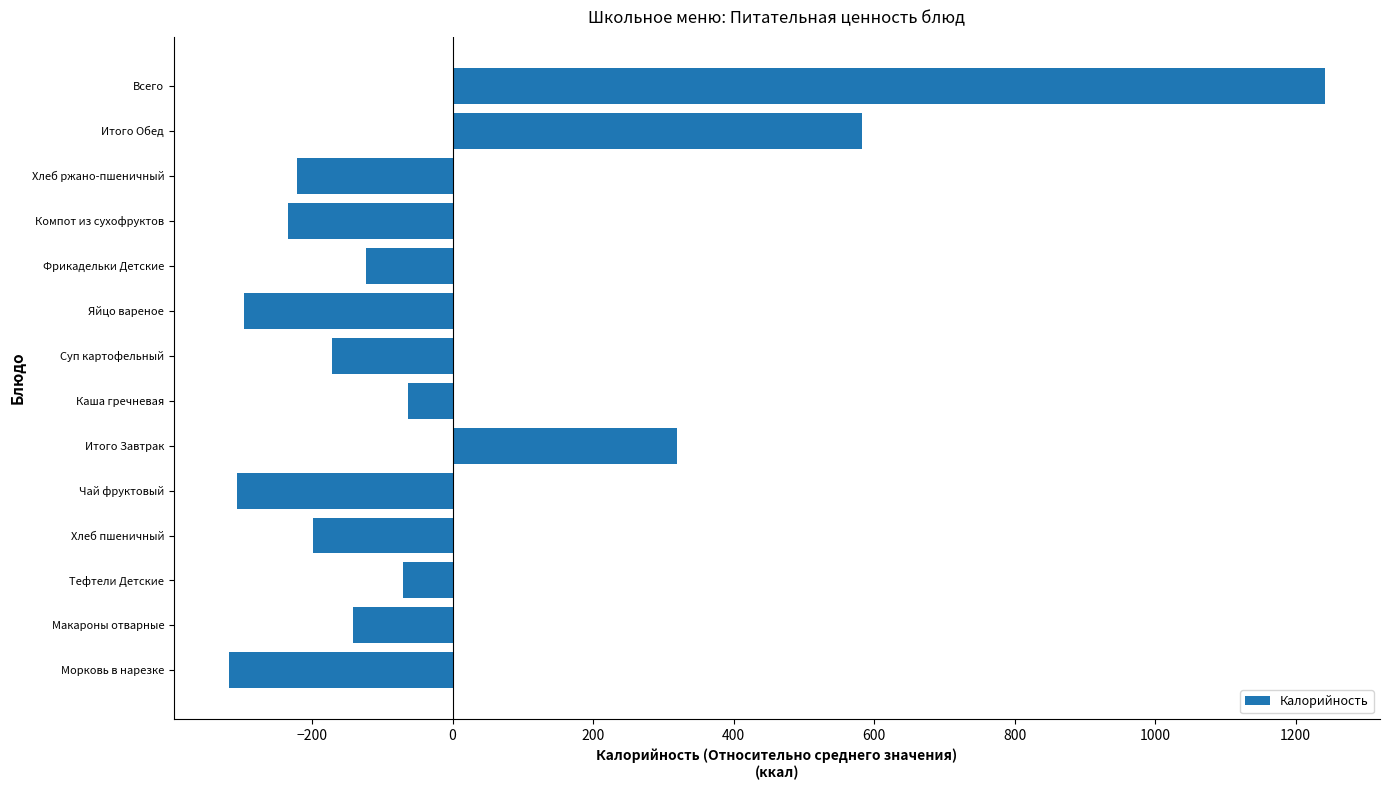

The value at Тефтели Детские is -125.3. True or false?

False